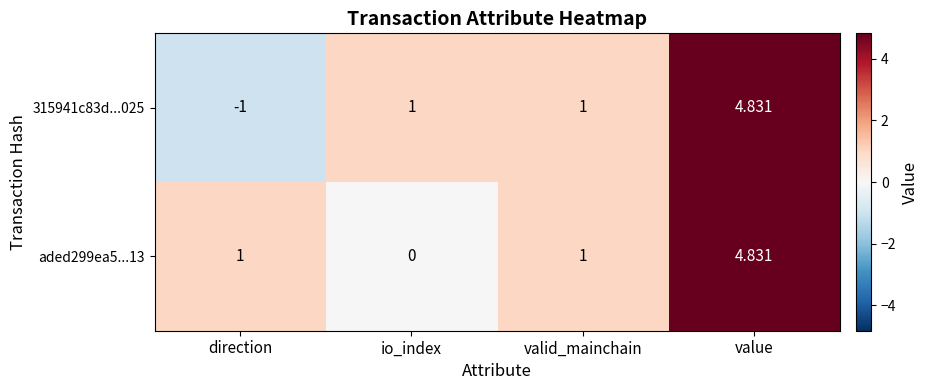

Count the number of categories in the chart.

4